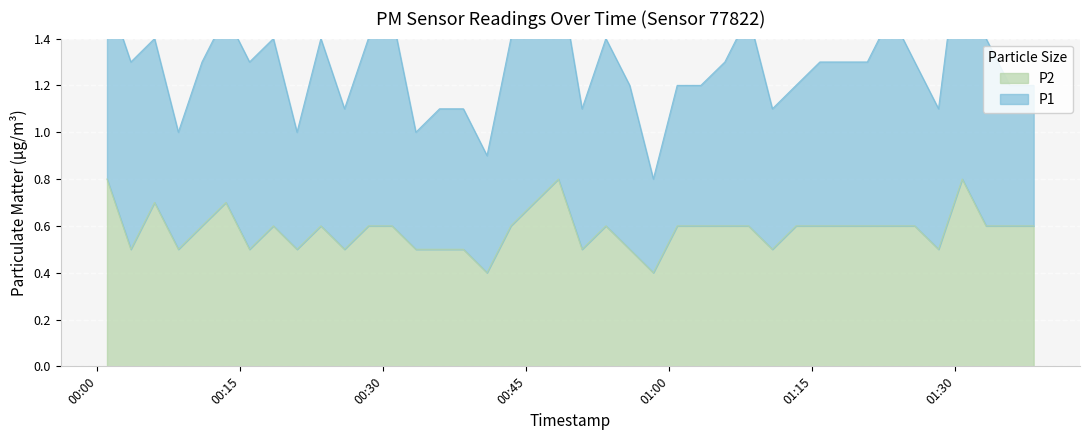

What is the difference between the second highest and minimum values?

0.4